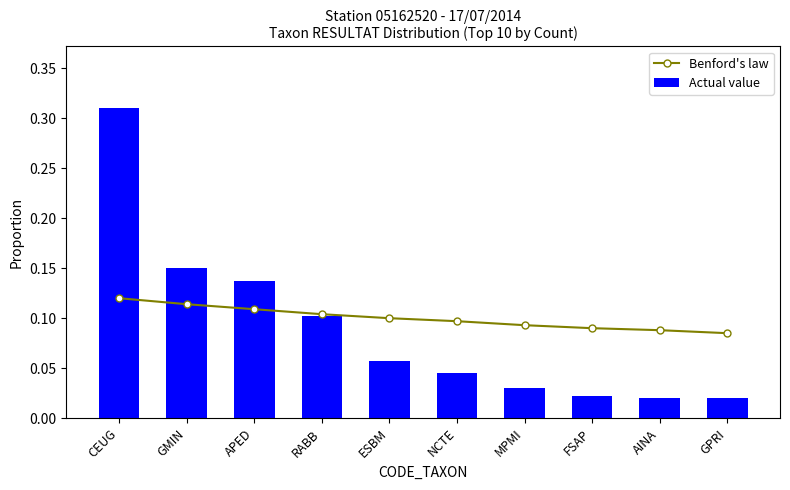

At how many categories does at least one series exceed 0?

10